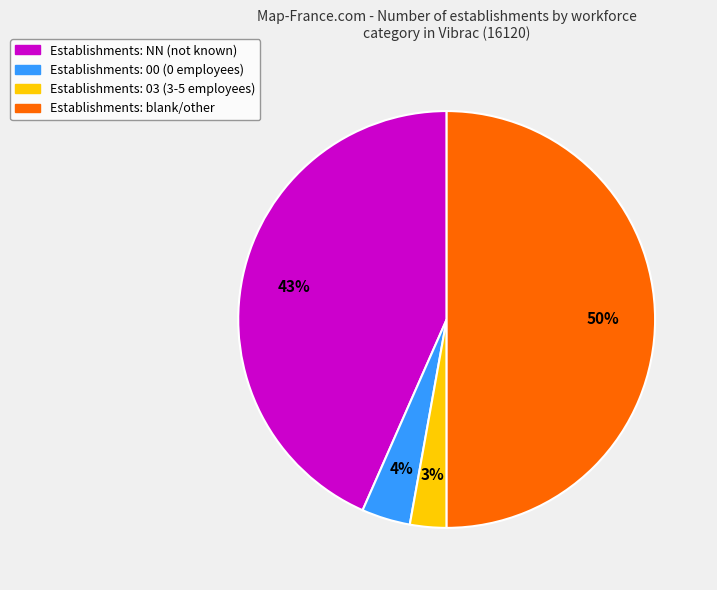

To the nearest percent, what is the difference between the largest and smallest slice percentages?

47%